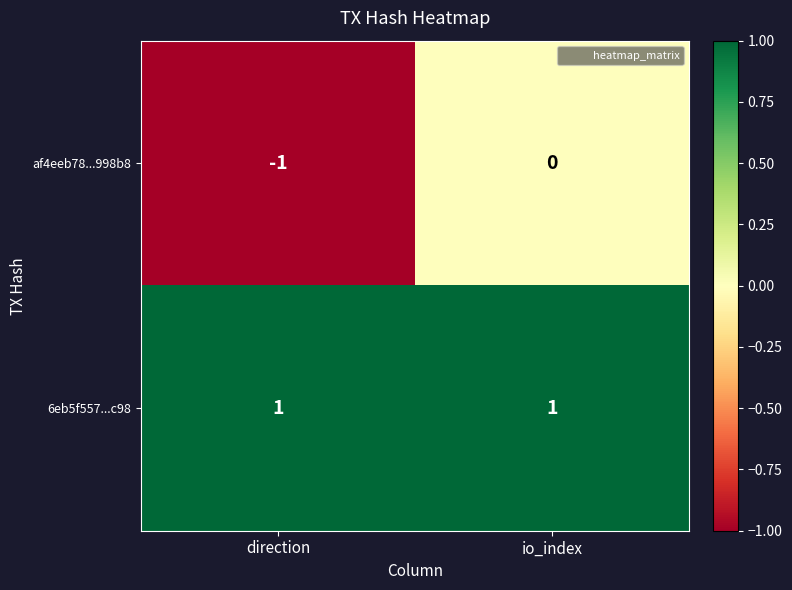

What is the spread (max minus min) of values at io_index?

1